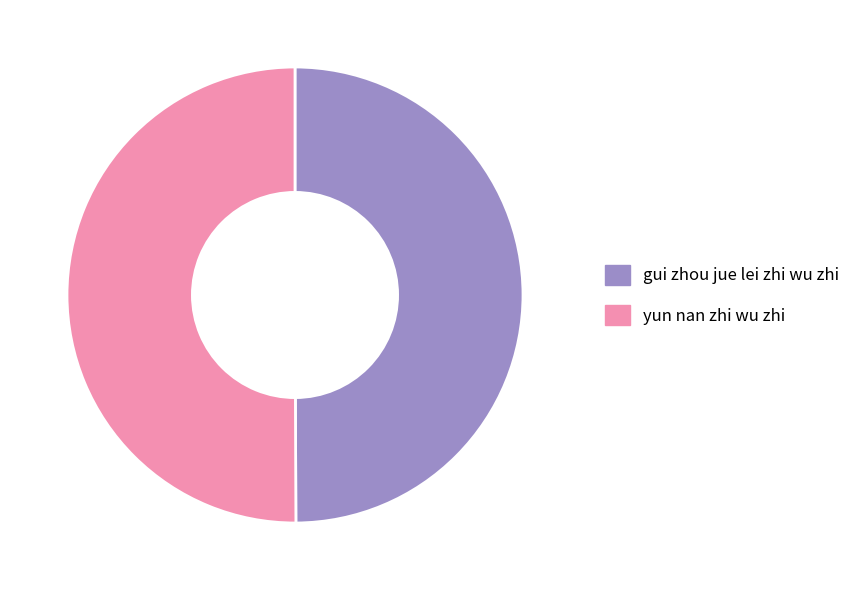

Is it true that yun nan zhi wu zhi is 50% of the pie?

True